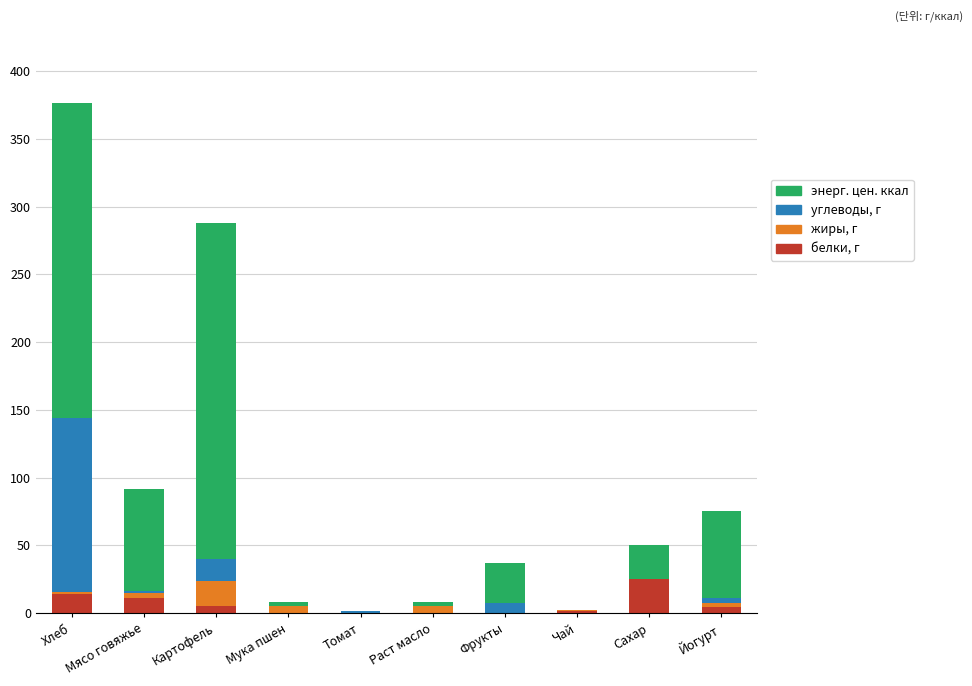

At which category is the sum across all series the highest?

Хлеб